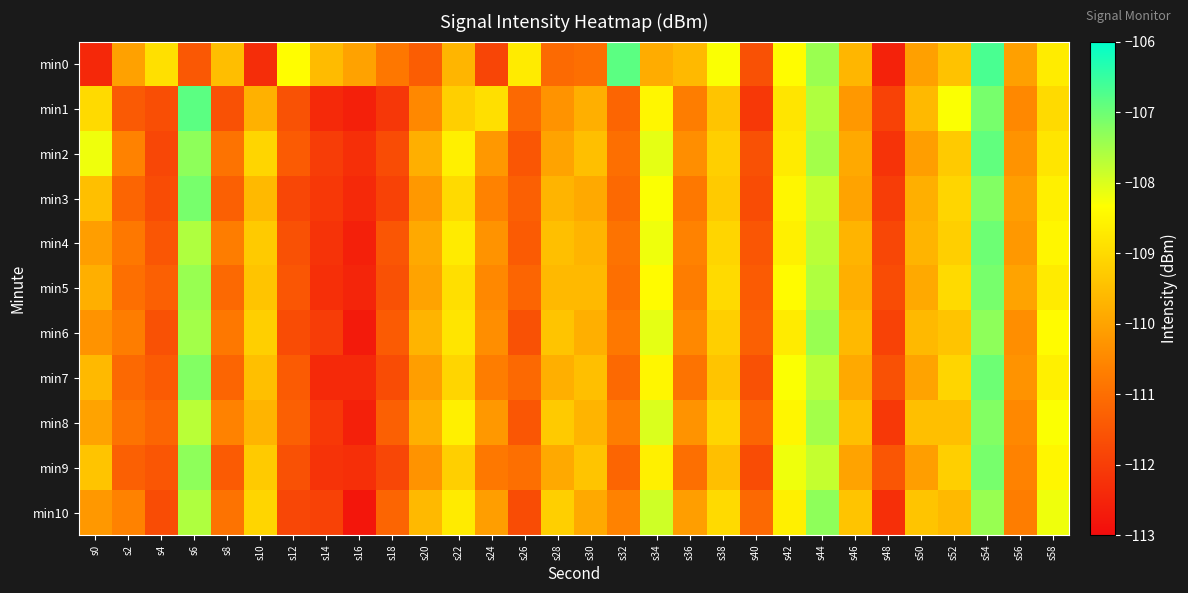

Between s10 and s18, which is larger?

s18